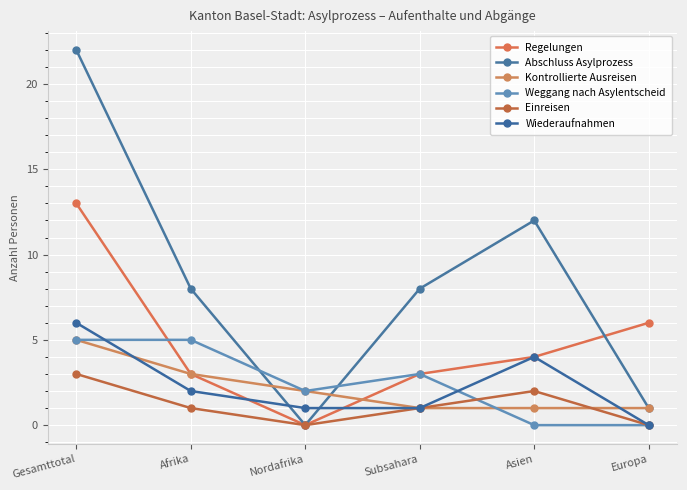

Which series changed the most between Gesamttotal and Asien?

Abschluss Asylprozess